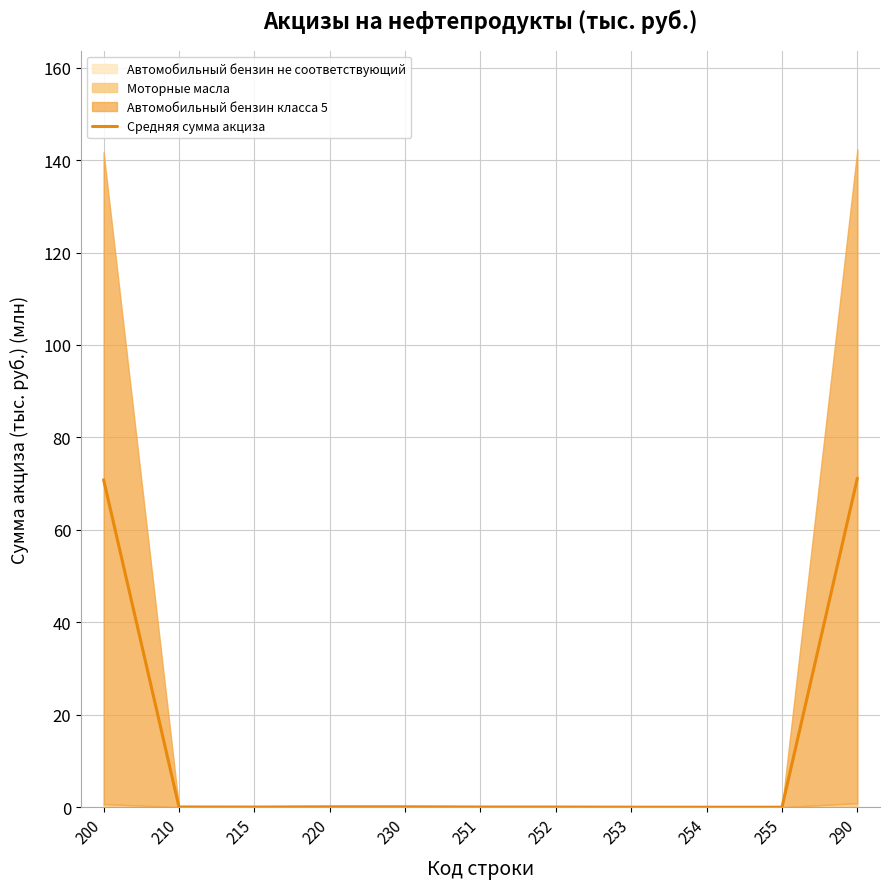

At which label is the value closest to 35?

230